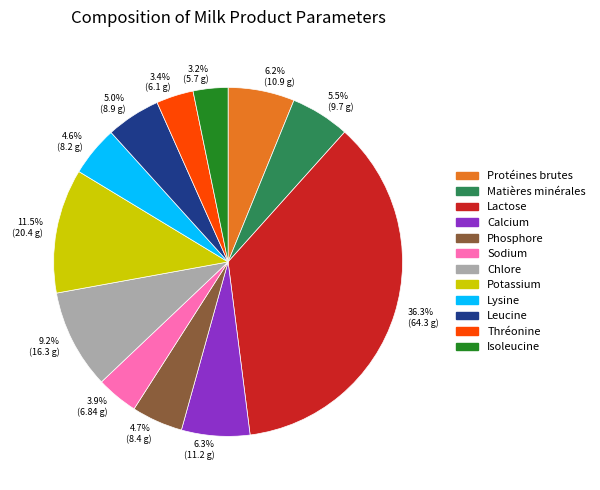

Which category has the biggest portion of the pie?

Lactose